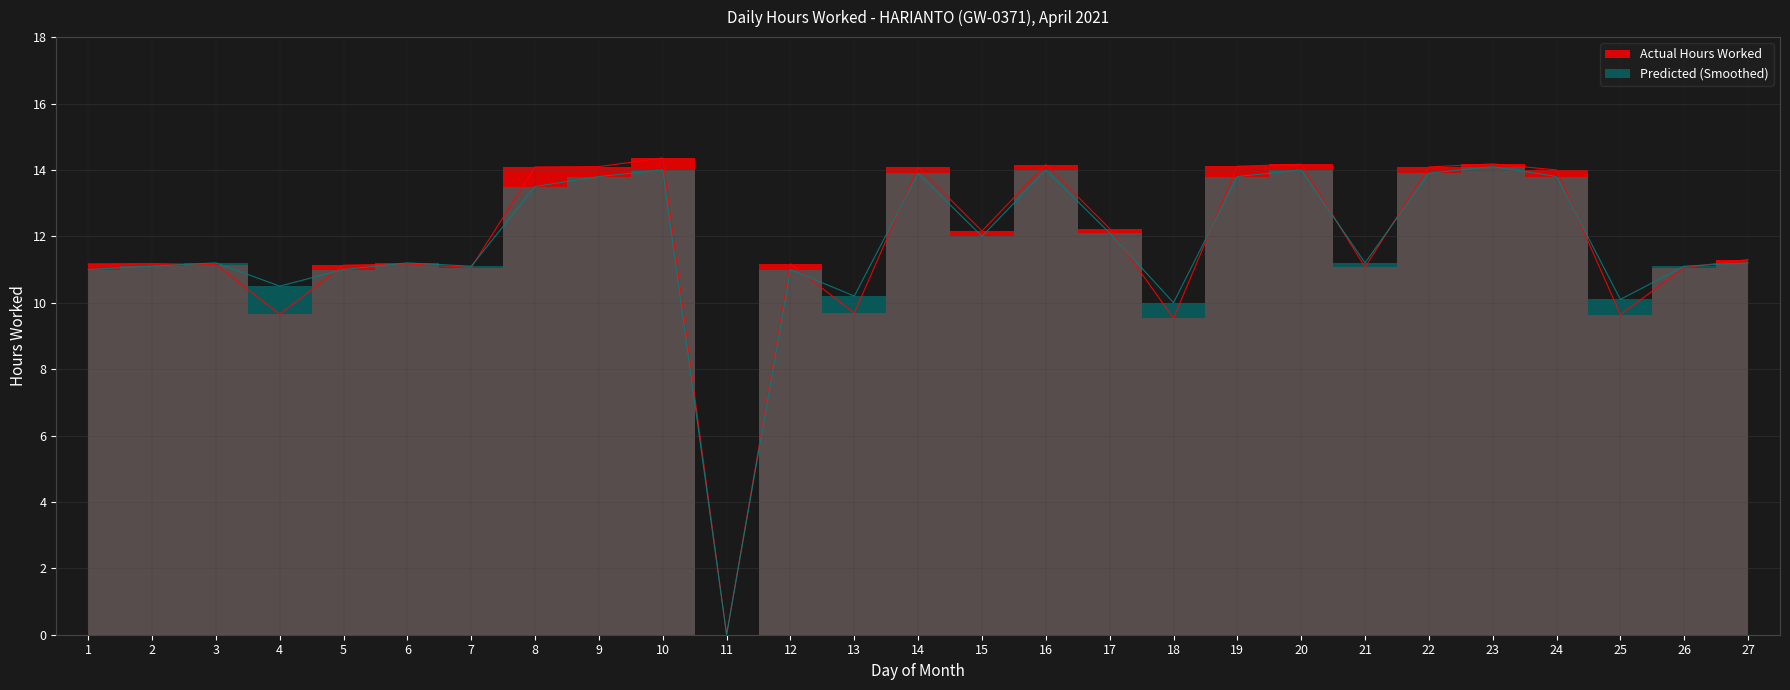

What is the difference between the highest and lowest values at 14?

0.2